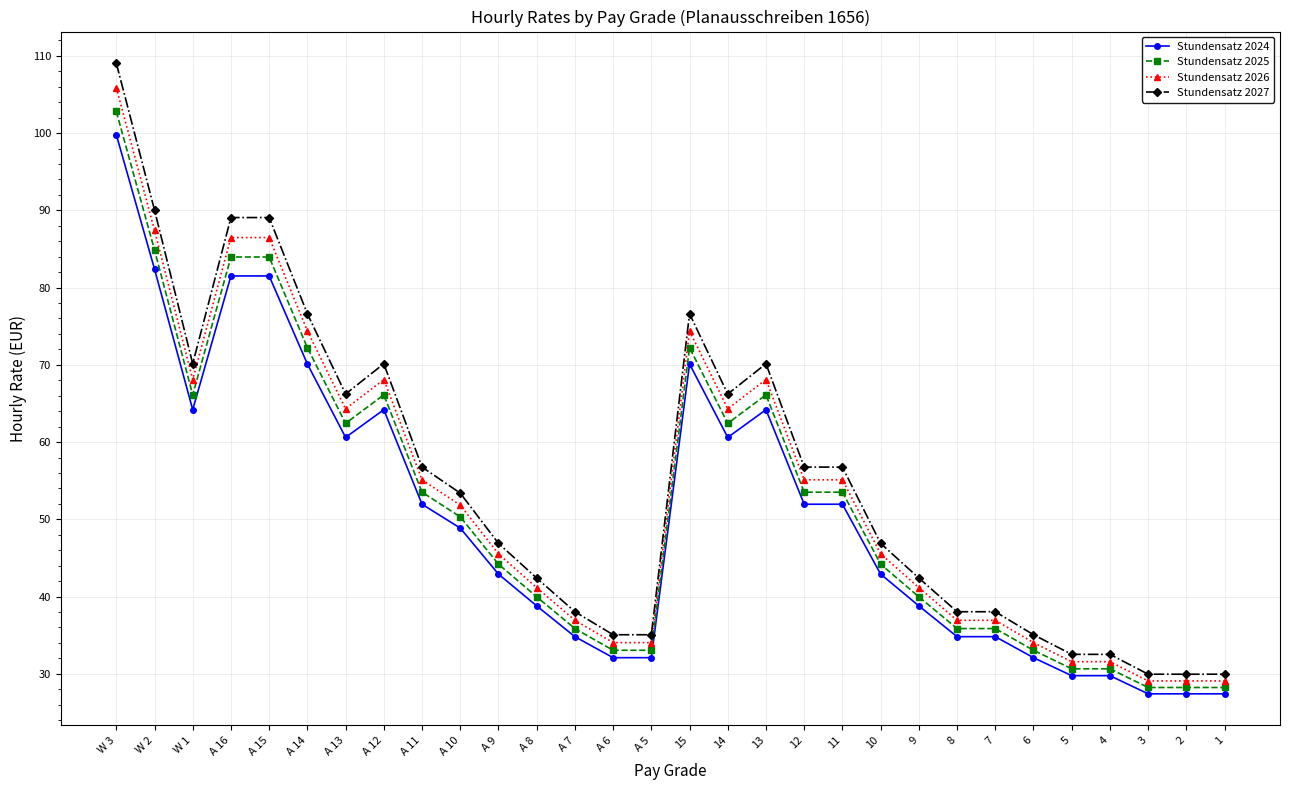

At which category does Stundensatz 2027 reach its first local valley?

W 1